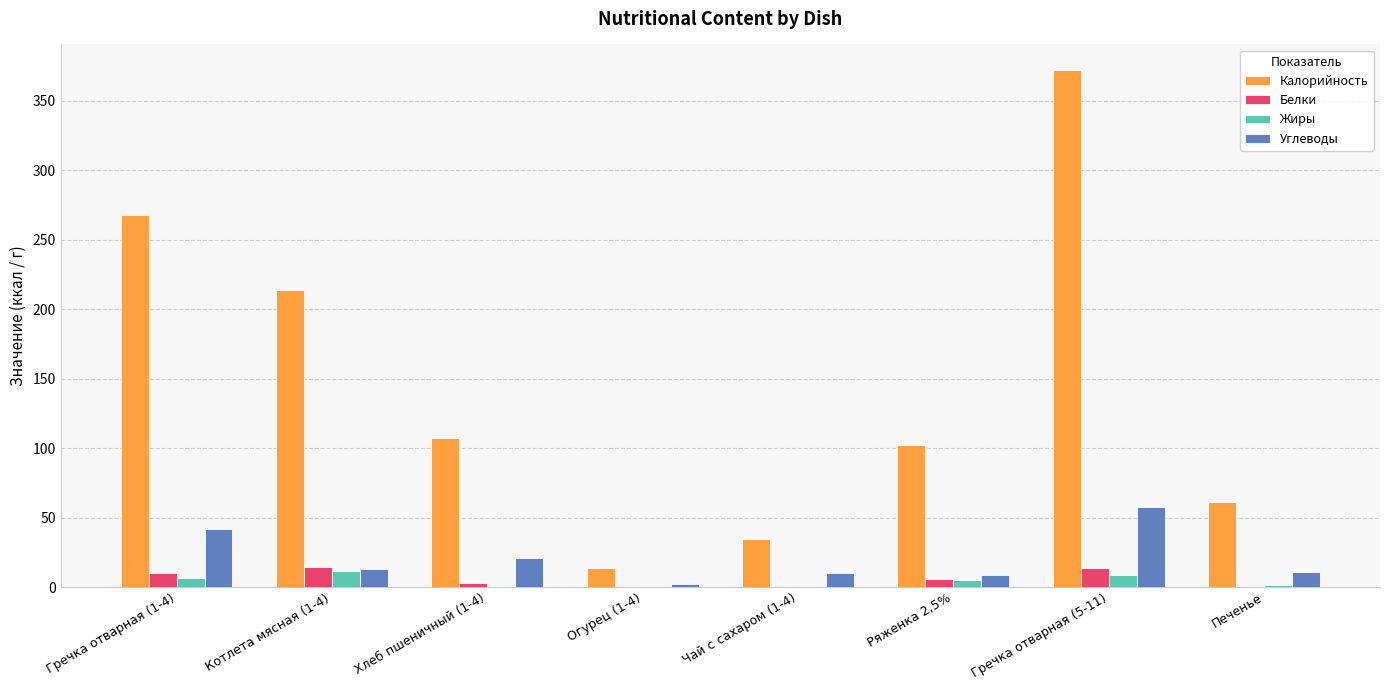

At which category is the sum across all series the highest?

Гречка отварная (5-11)